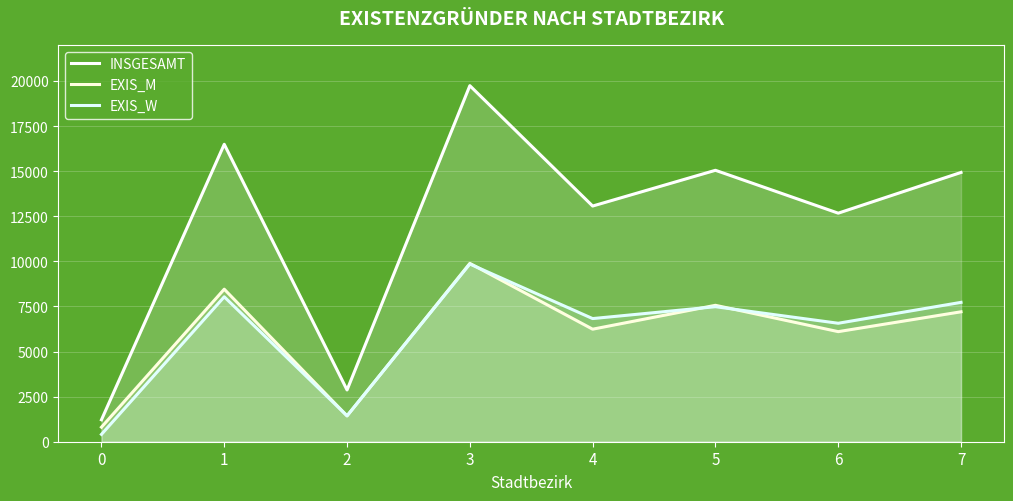

How many lines are shown in the chart?

3